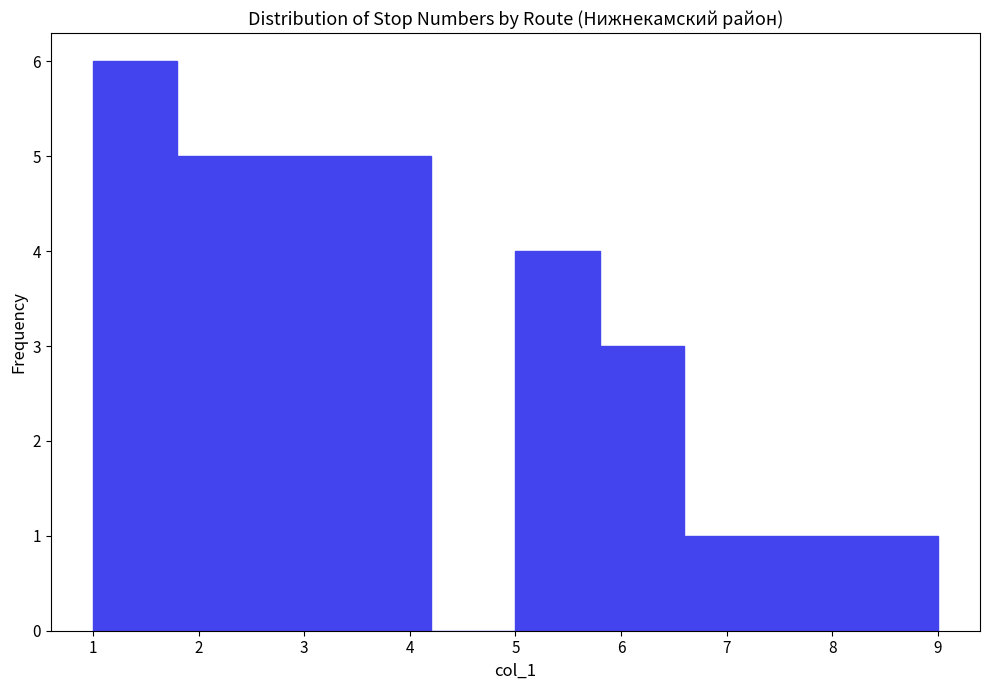

Reading left to right, list every bar in this chart as the range it spans on the x-axis followed by its height. The values are not printed on the chart, so give them approximately, as read against the axis.

1.0 to 1.8: 6
1.8 to 2.6: 5
2.6 to 3.4: 5
3.4 to 4.2: 5
4.2 to 5.0: 0
5.0 to 5.8: 4
5.8 to 6.6: 3
6.6 to 7.4: 1
7.4 to 8.2: 1
8.2 to 9.0: 1